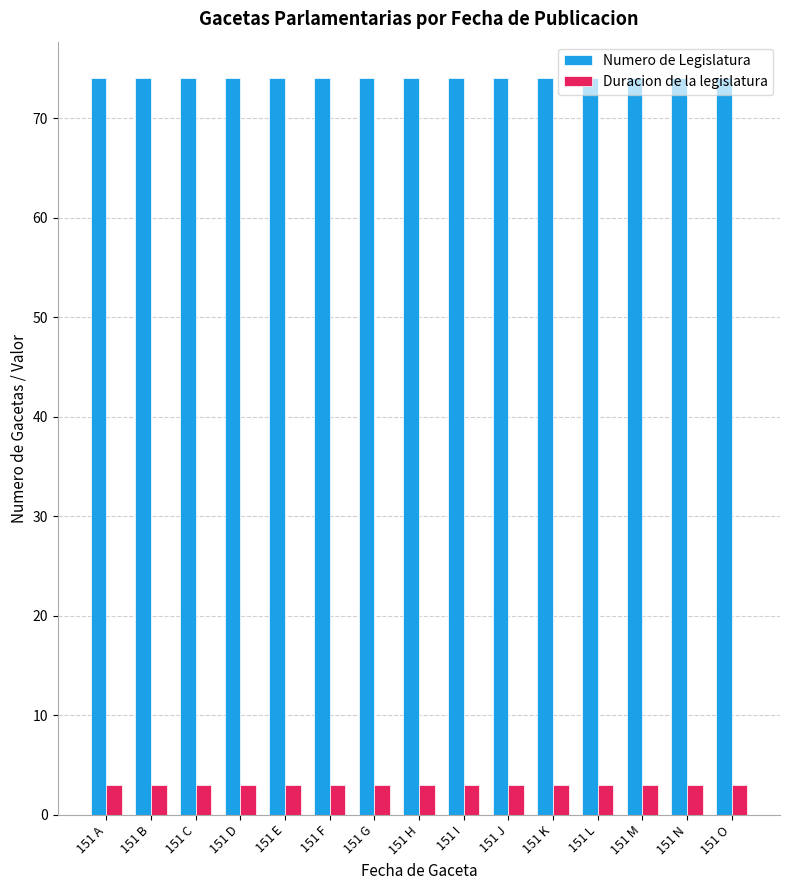

What is the spread (max minus min) of values at 151 E?

71